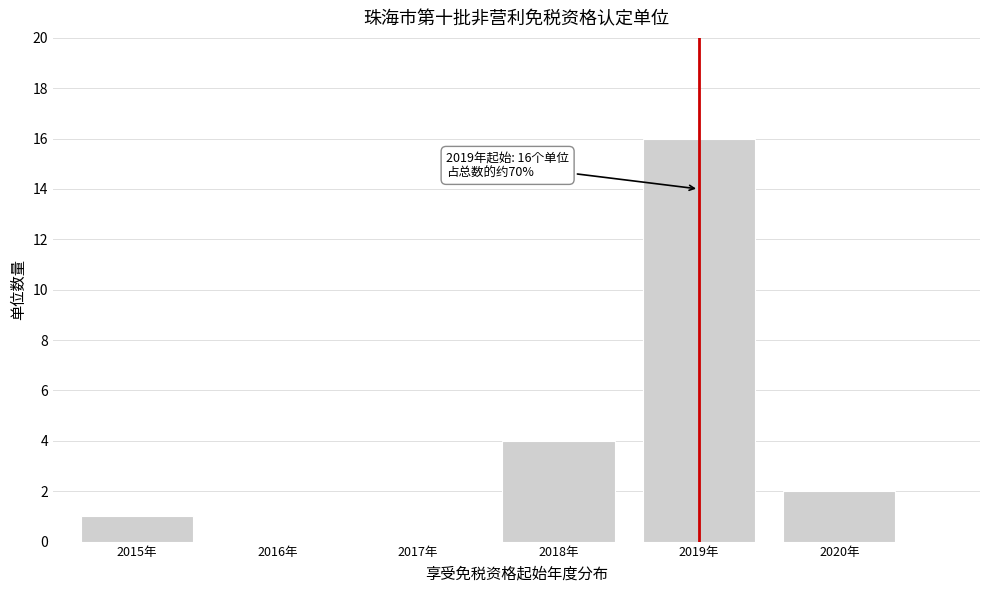

Reading left to right, transcribe all the data shown in this chart.

2015年=1	2016年=0	2017年=0	2018年=4	2019年=16	2020年=2